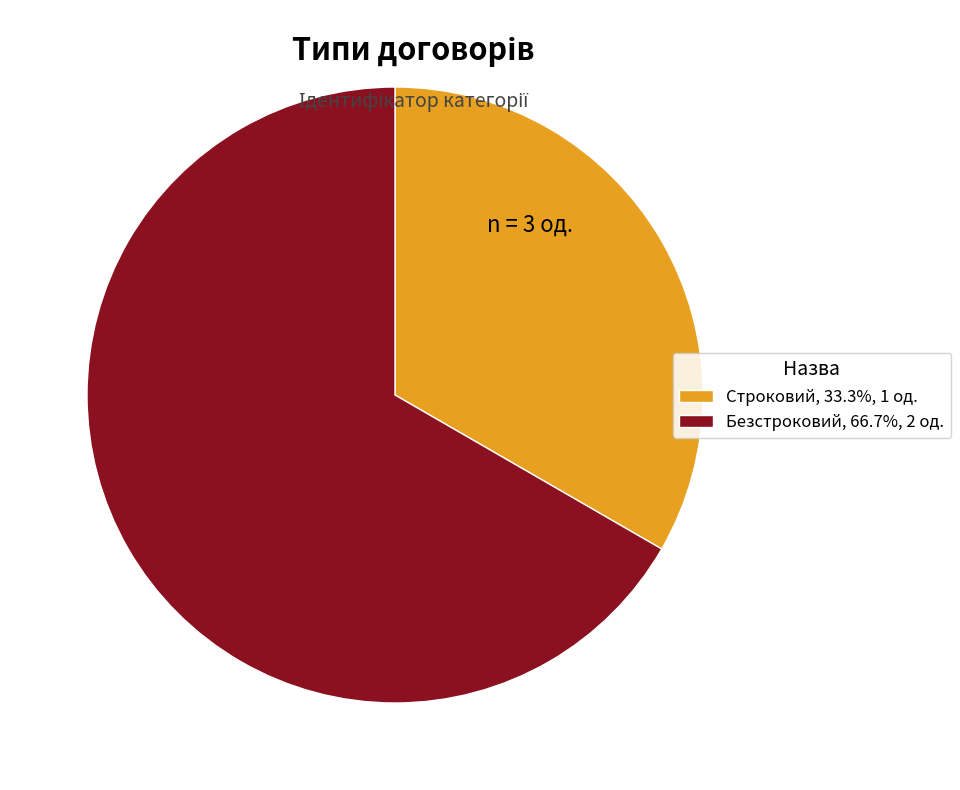

Which category accounts for the majority?

Безстроковий